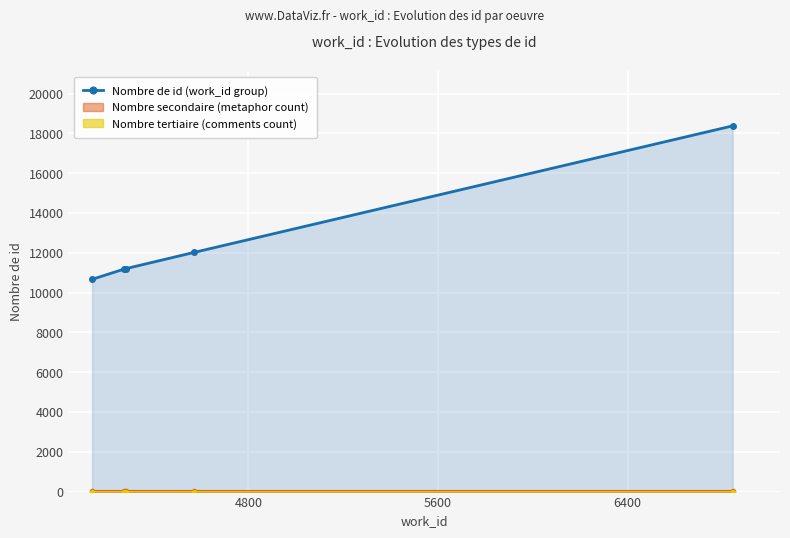

How many values are below 11203?

2